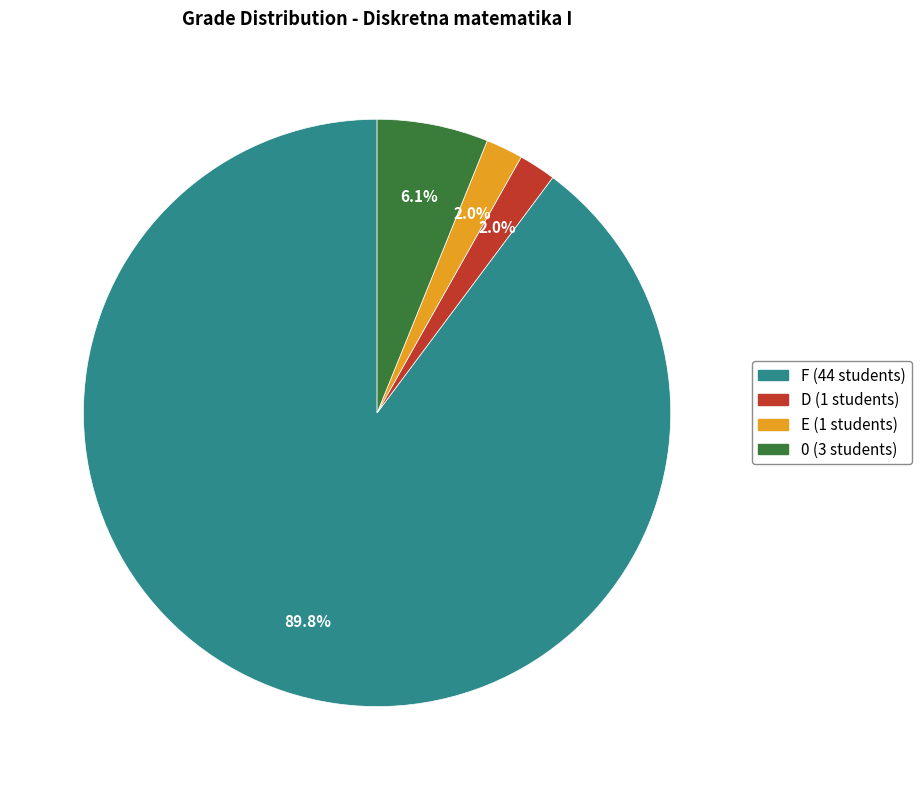

What percentage is NOT represented by 0?

93.9%